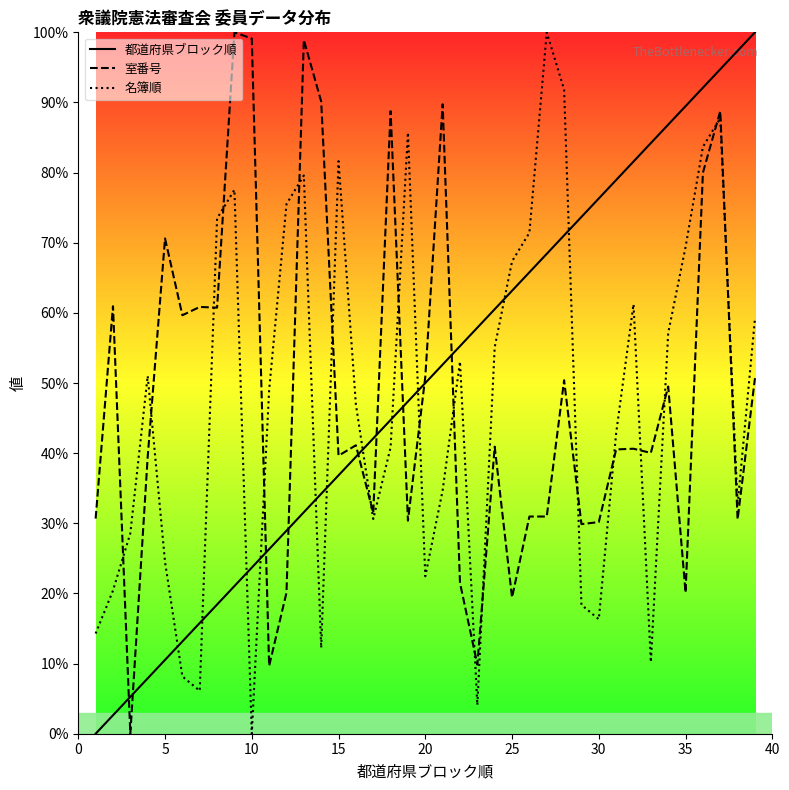

At which label does 都道府県ブロック順 first exceed 50?

20